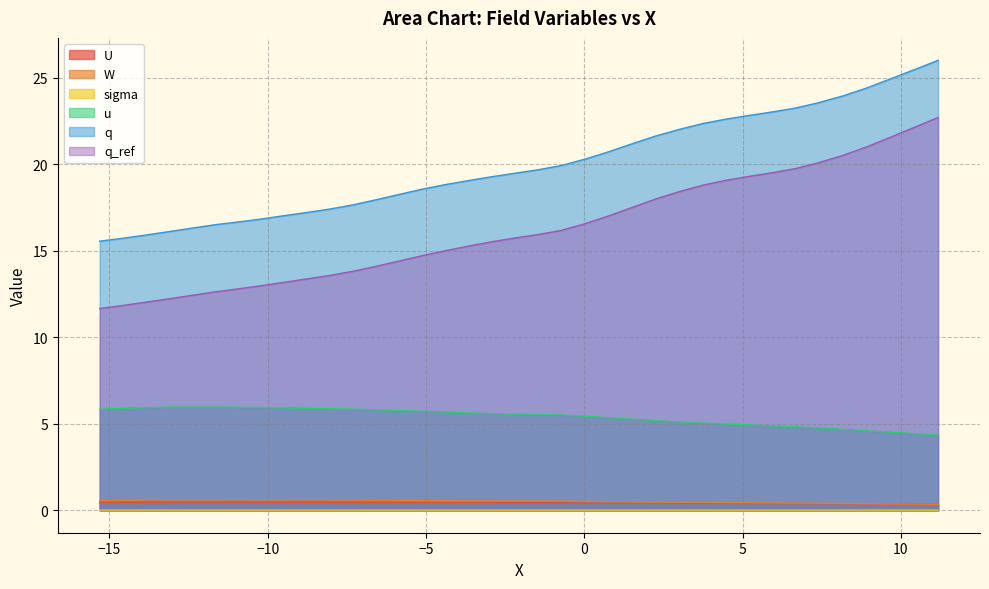

Count the number of data series in this chart.

6